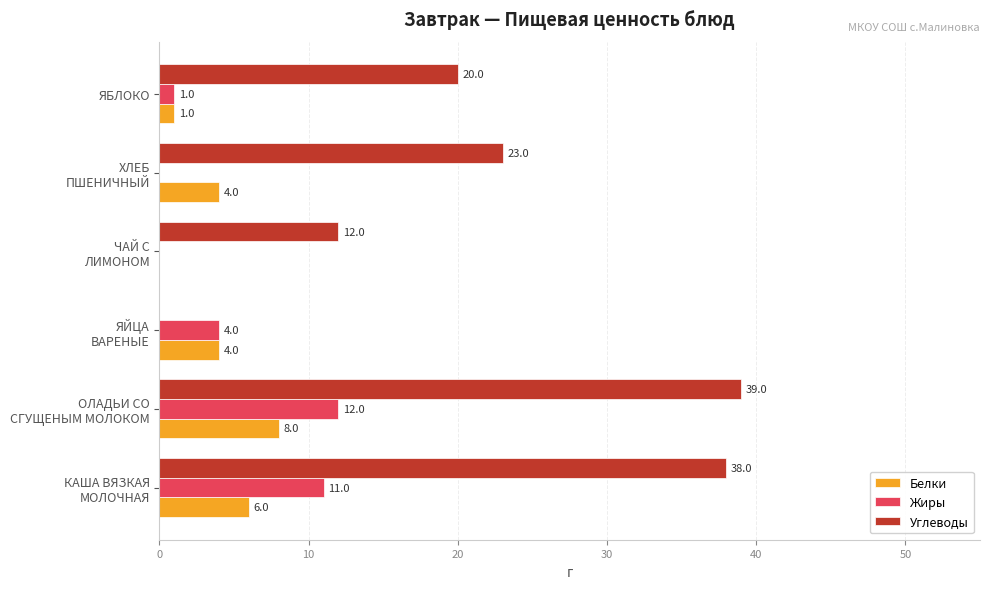

What is the total value across all series at ЯБЛОКО?

22